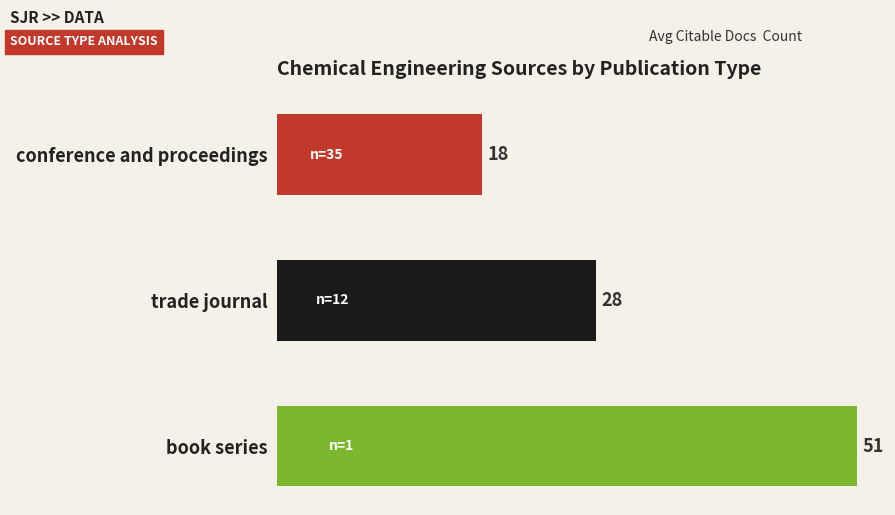

Reading top to bottom, list all the values displayed in this chart.

18	28	51